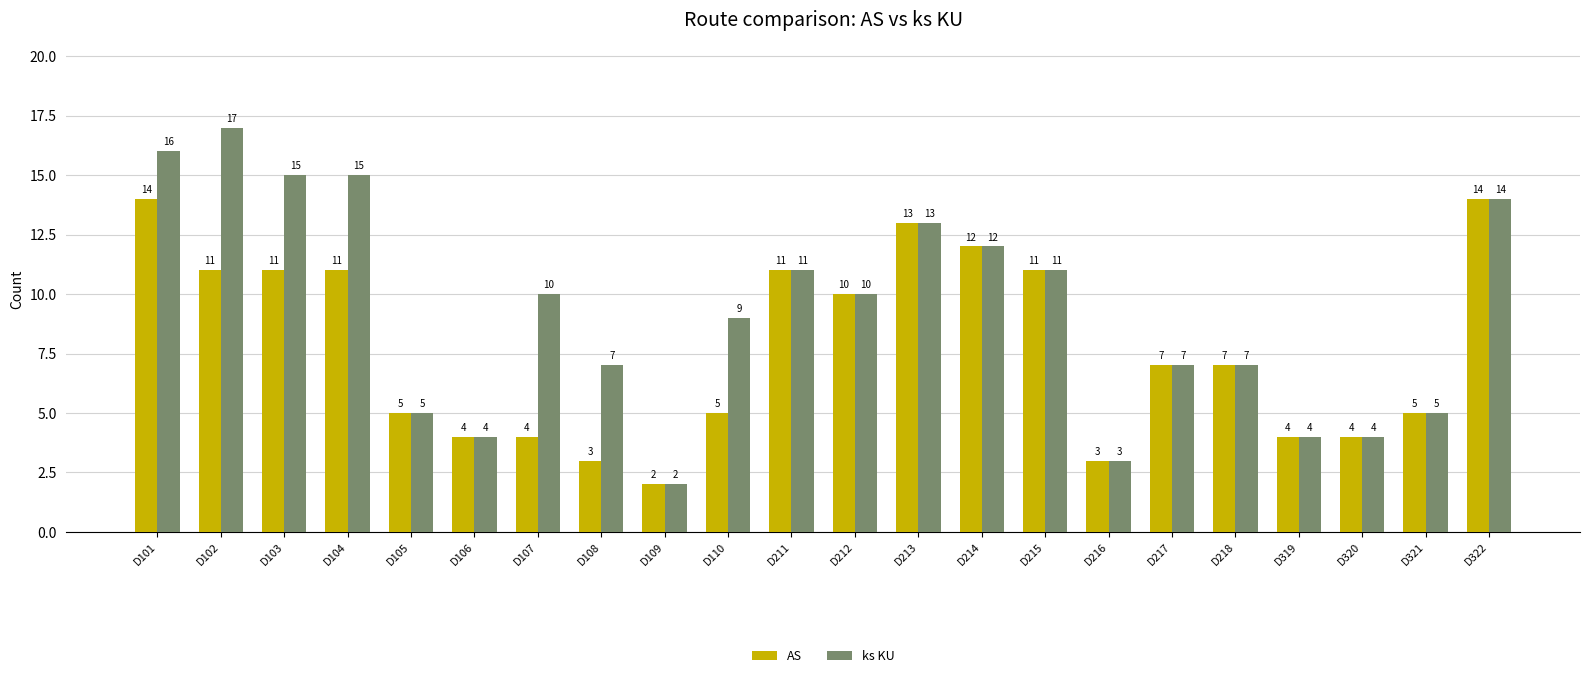

Reading left to right, transcribe all the data shown in this chart.

AS: 14	11	11	11	5	4	4	3	2	5	11	10	13	12	11	3	7	7	4	4	5	14
ks KU: 16	17	15	15	5	4	10	7	2	9	11	10	13	12	11	3	7	7	4	4	5	14